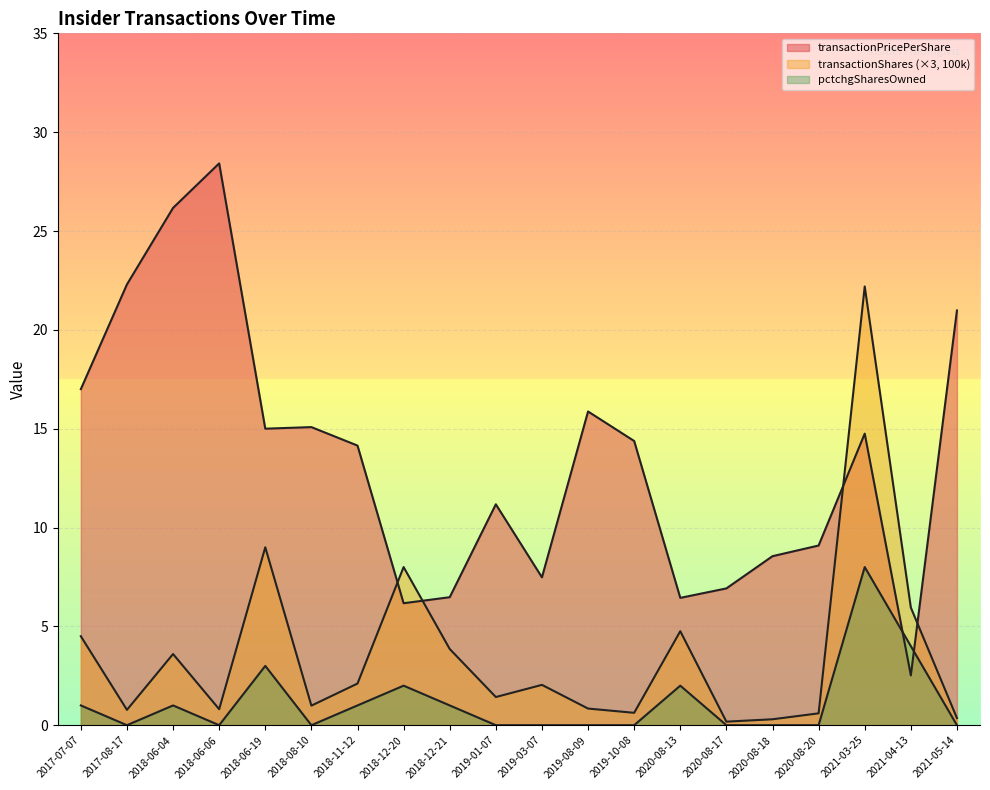

At which label does transactionPricePerShare first exceed 14?

2017-07-07